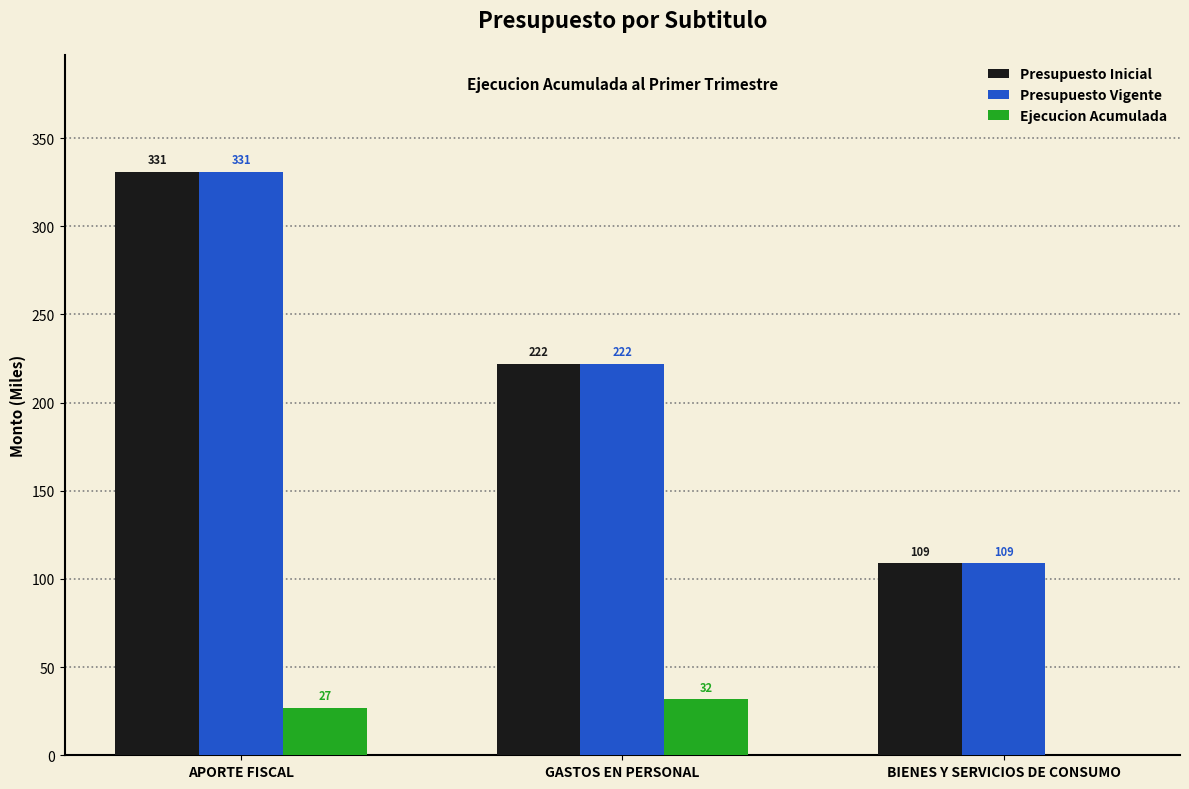

What are all the series names shown in the legend?

Presupuesto Inicial, Presupuesto Vigente, Ejecucion Acumulada